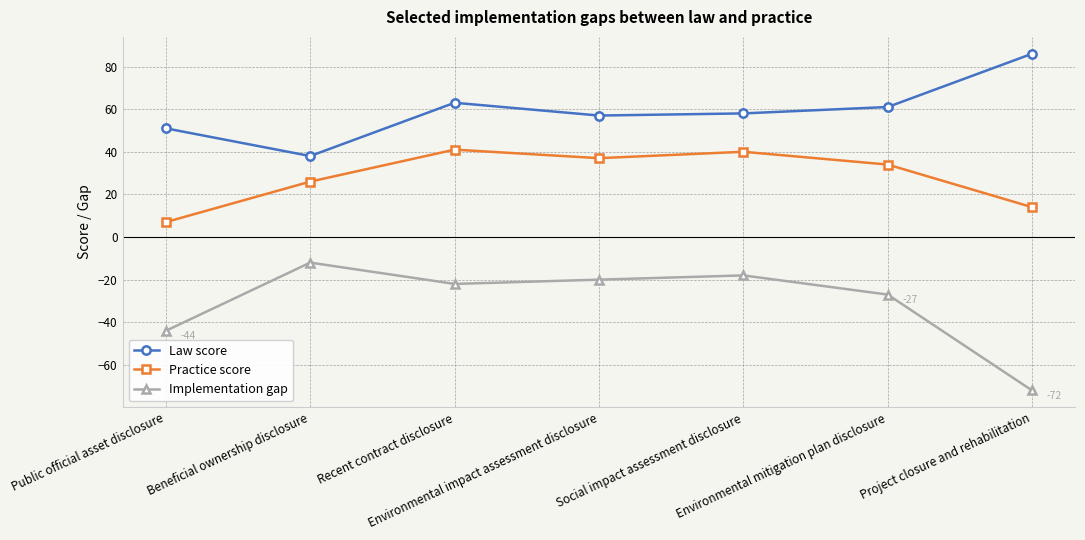

True or false: Law score and Implementation gap intersect in this chart.

False